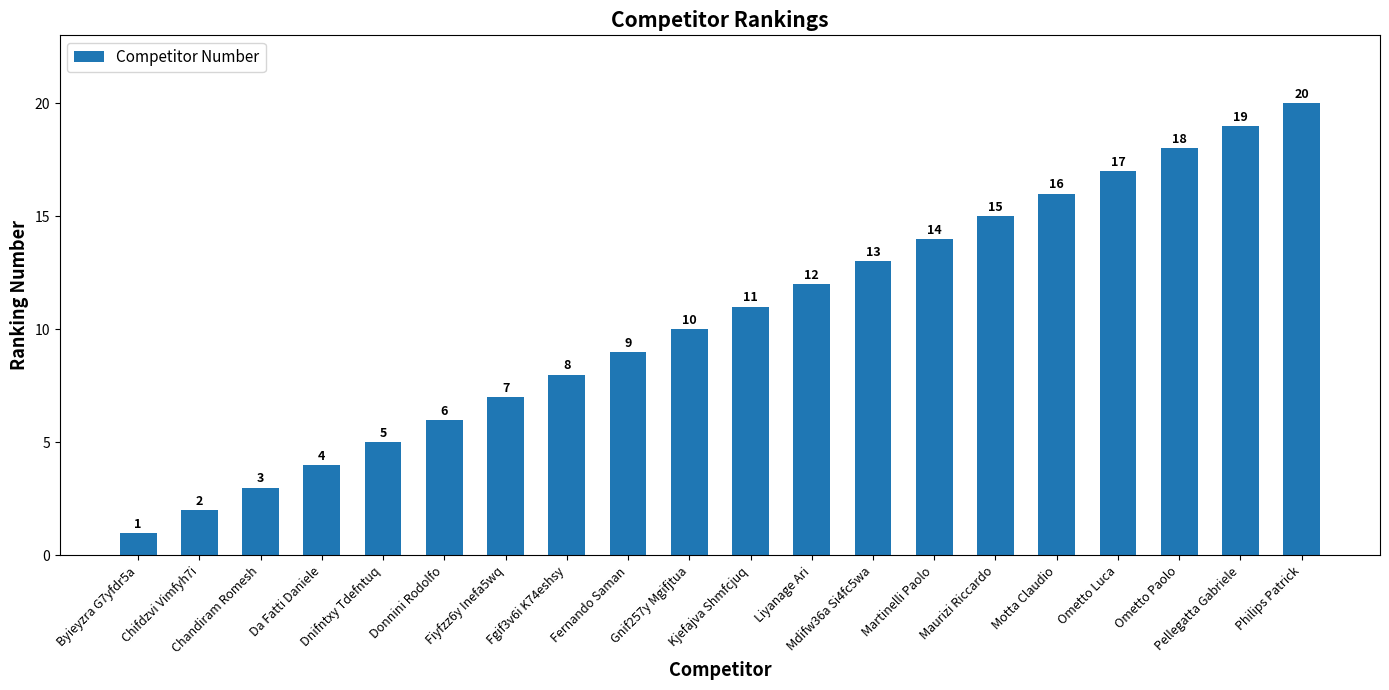

Are the bars grouped side by side (vs. stacked)?

No